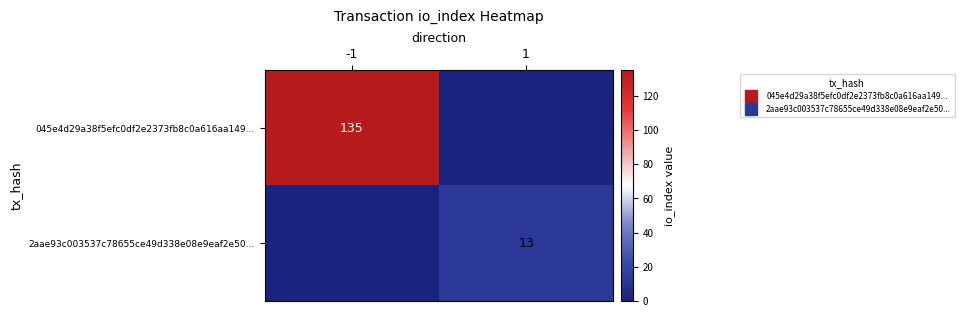

Rank the series by their maximum value, from highest to lowest.

045e4d29a38f5efc0df2e2373fb8c0a616aa149..., 2aae93c003537c78655ce49d338e08e9eaf2e50...